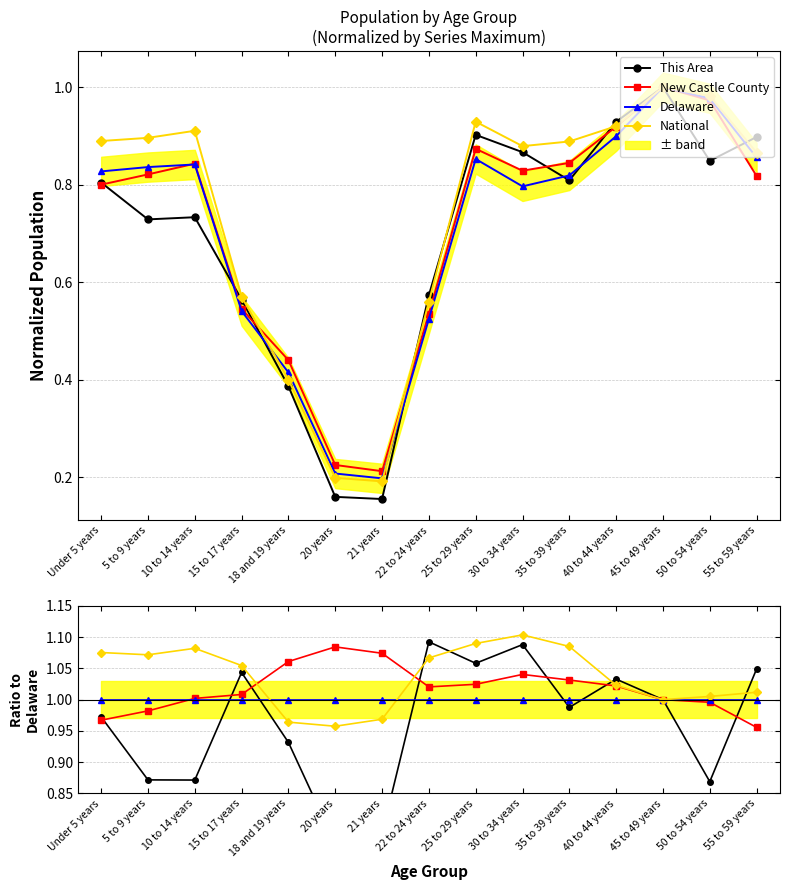

Which series changed the most between 21 years and 30 to 34 years?

This Area